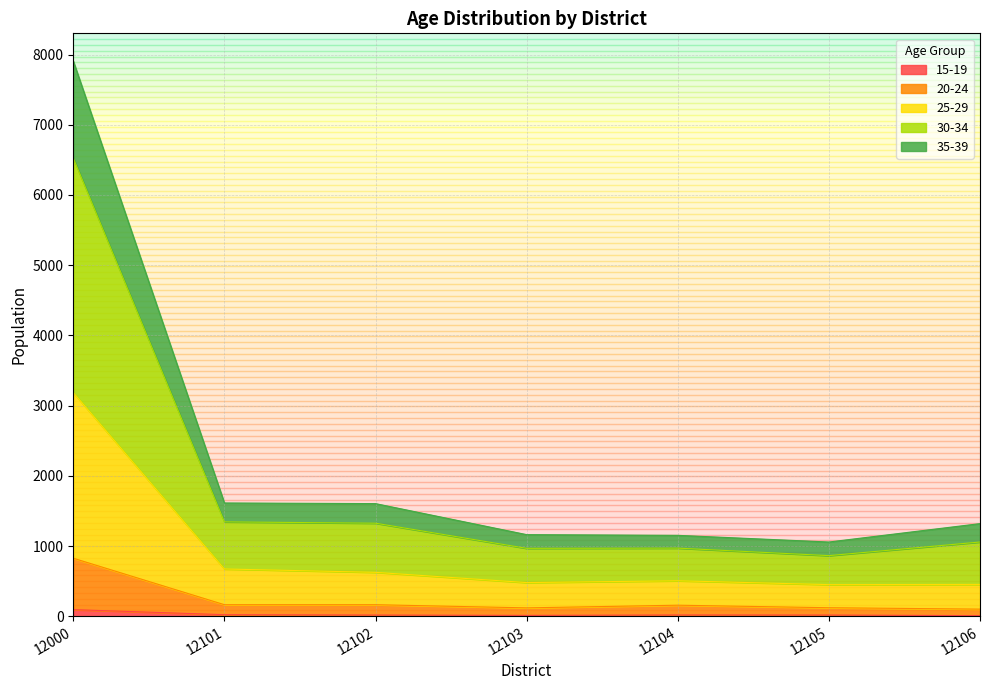

At which category is the sum across all series the highest?

12000